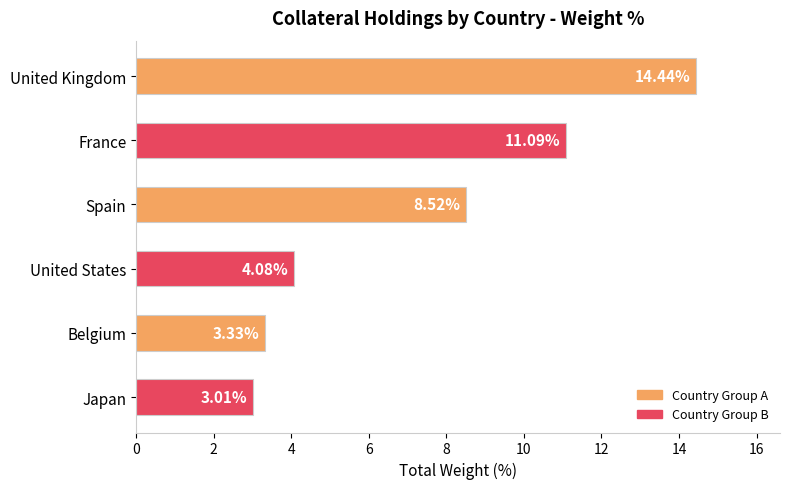

Which category has the lowest value across all series?

Japan